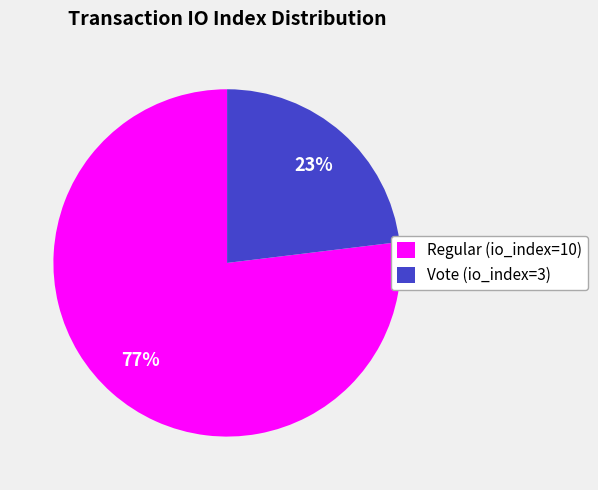

Is there any slice that represents more than half of the pie?

Yes